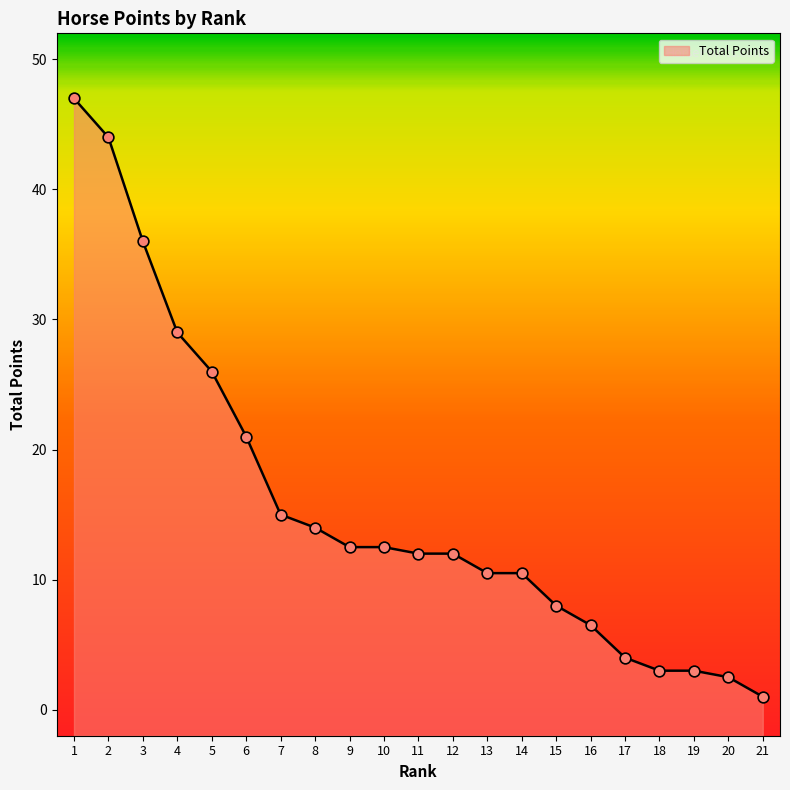

What is the ratio of the value at 17 to the value at 9?

0.3